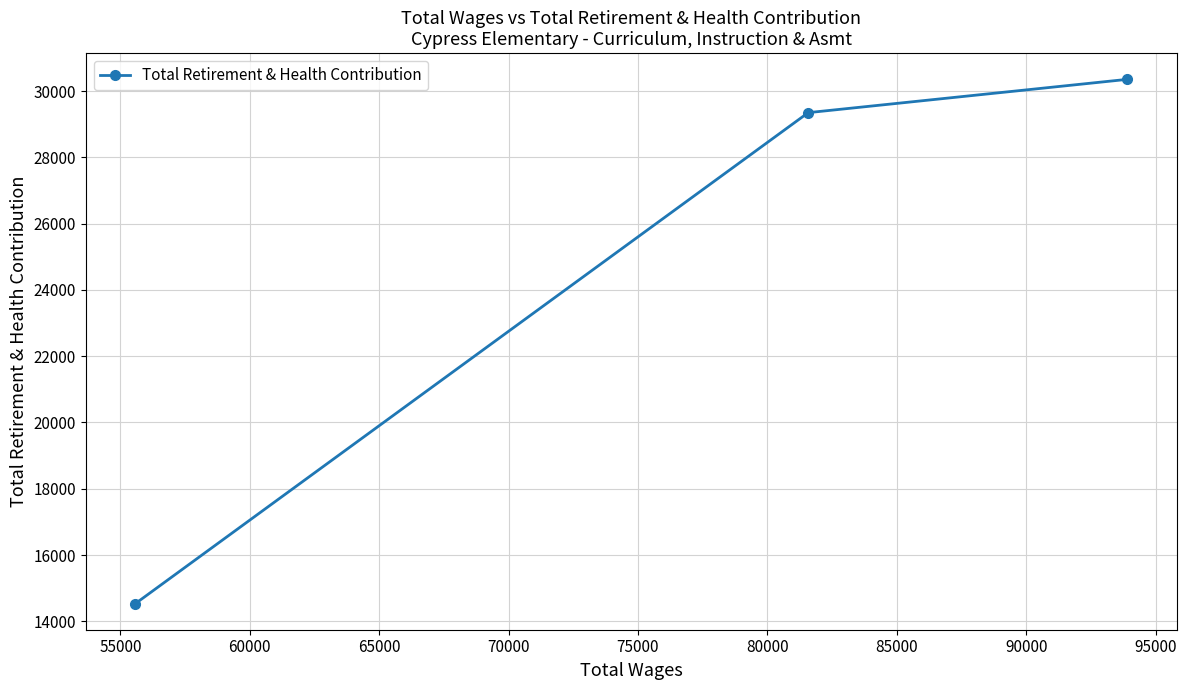

What is the difference between the maximum and minimum values?

15819